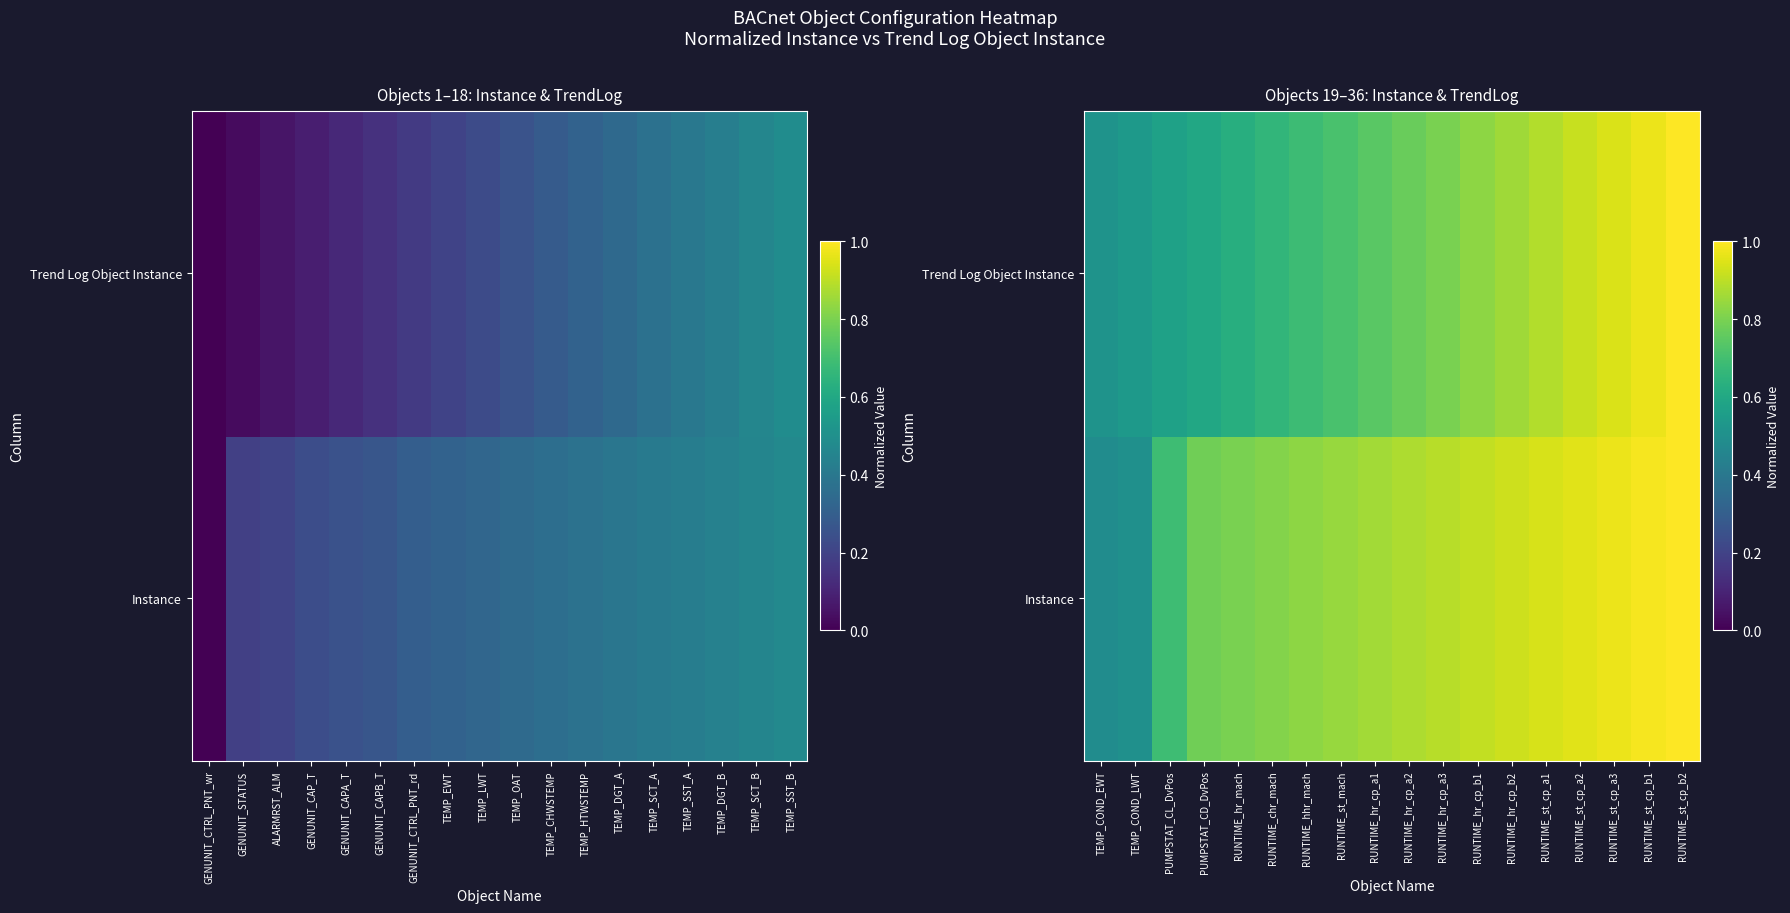

Rank the series by their average value, from lowest to highest.

Trend Log Object Instance, Instance